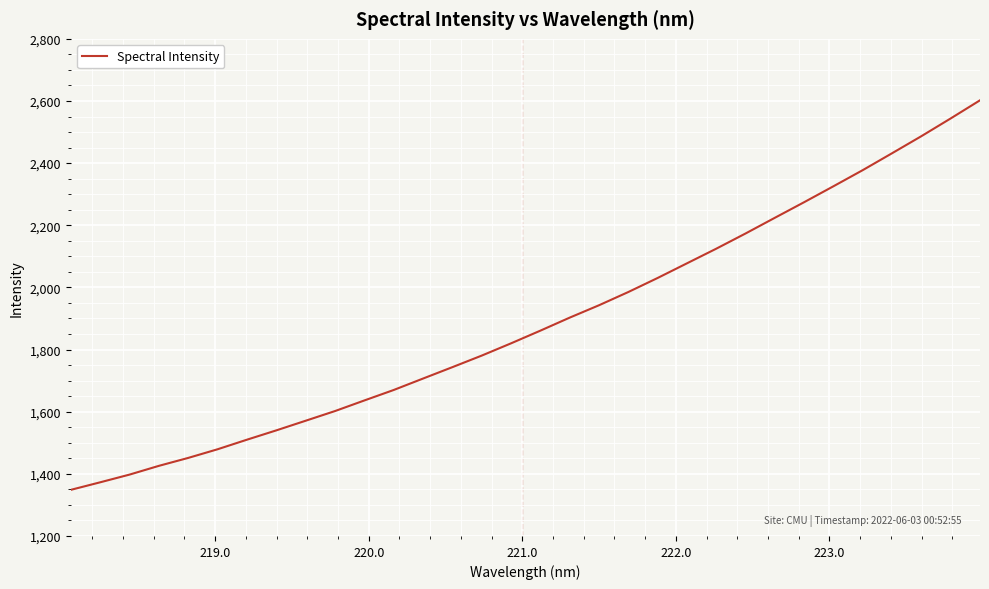

What is the smallest value displayed?

1348.4